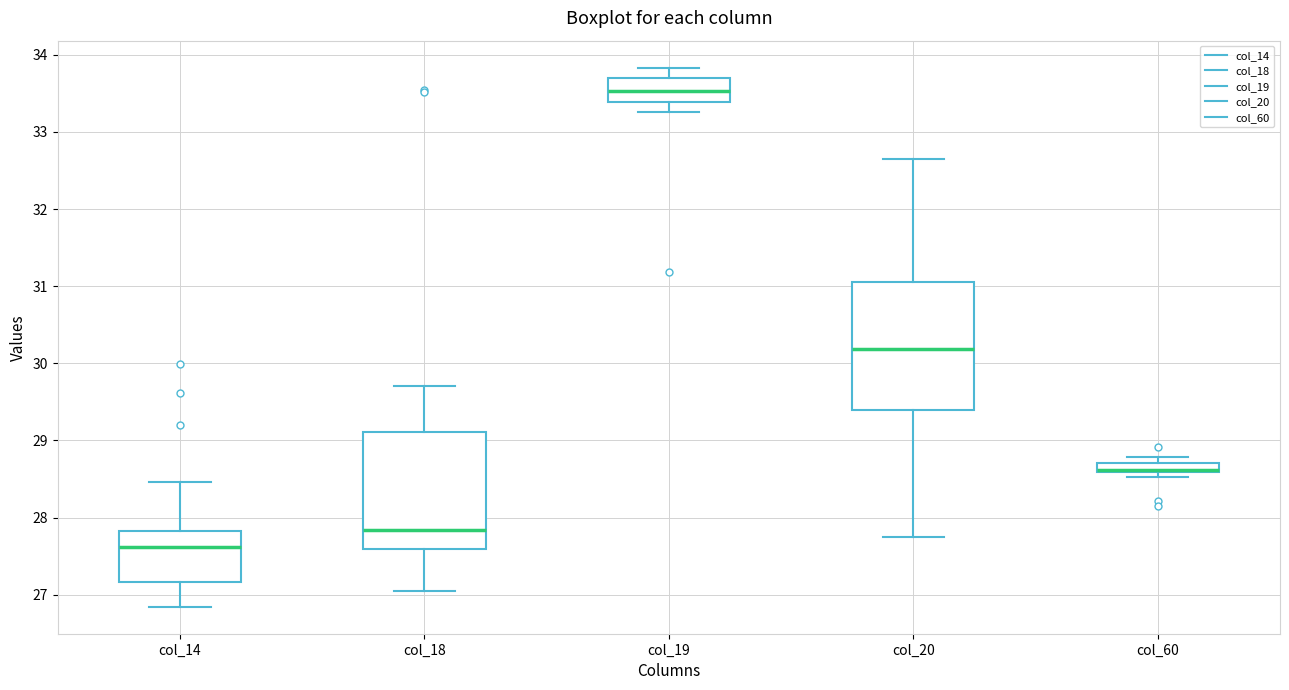

Which box is the tallest, from its lower edge to its upper edge?

col_20